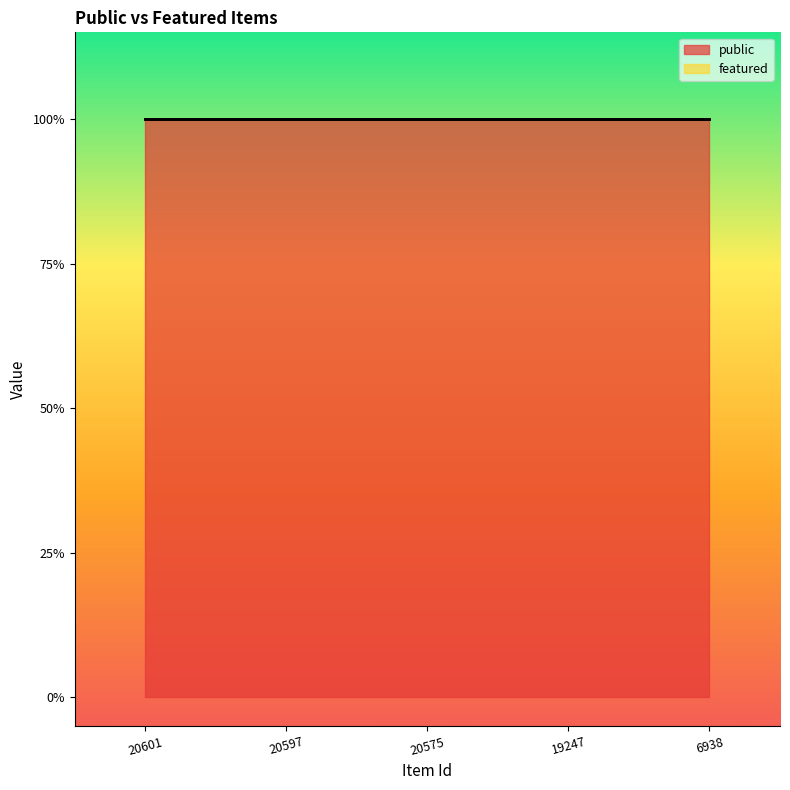

At 20597, list the series in order from smallest to largest.

featured, public